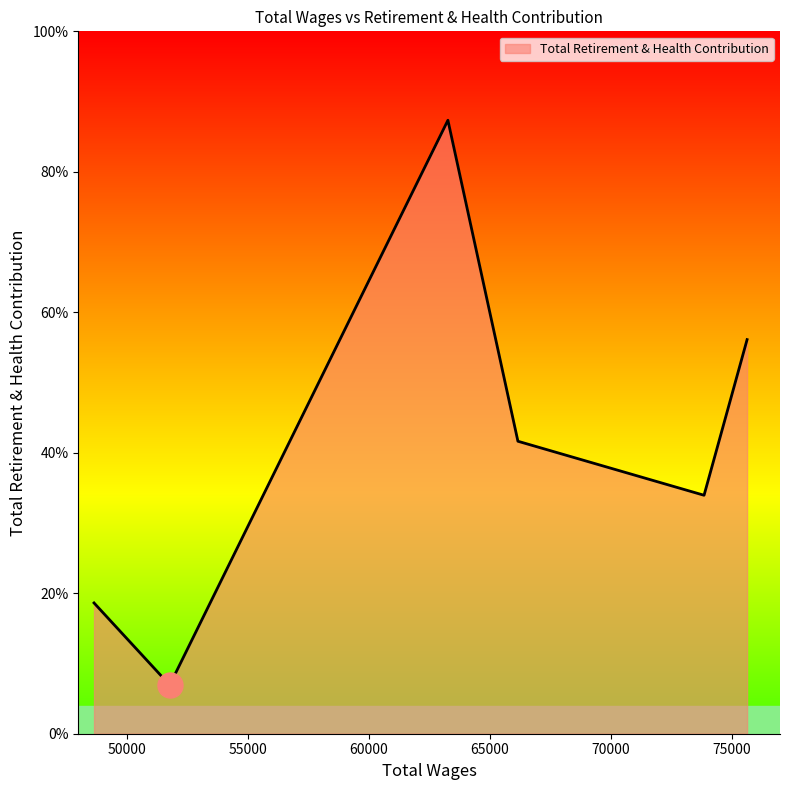

Count the values in the range 1862 to 5611.

4